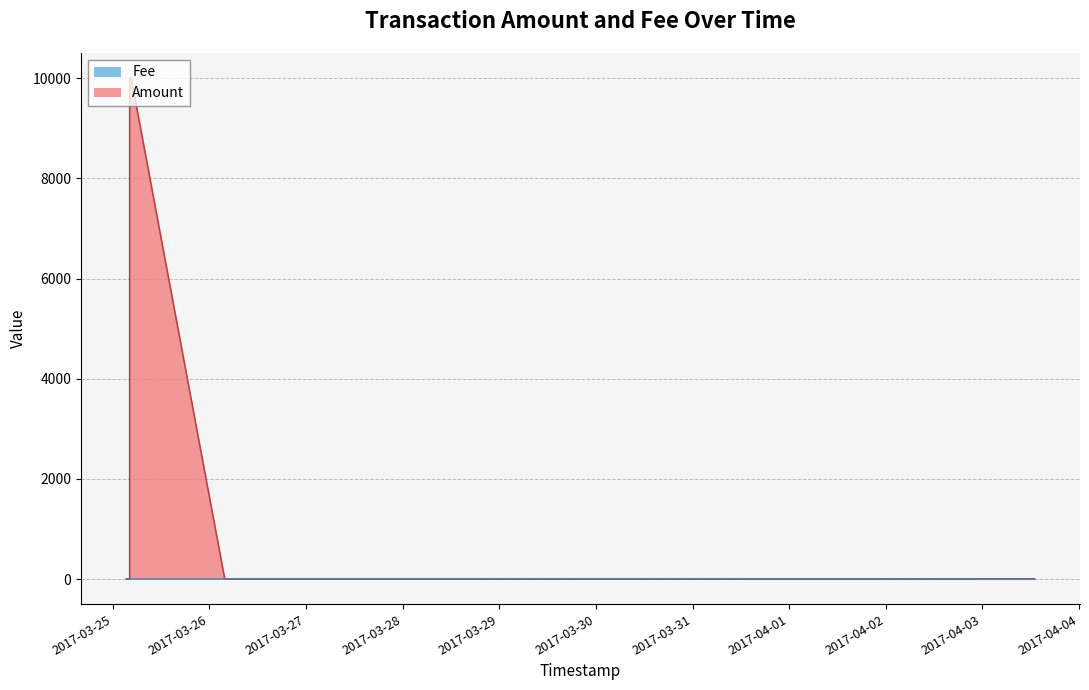

How many data points does each series have?

10